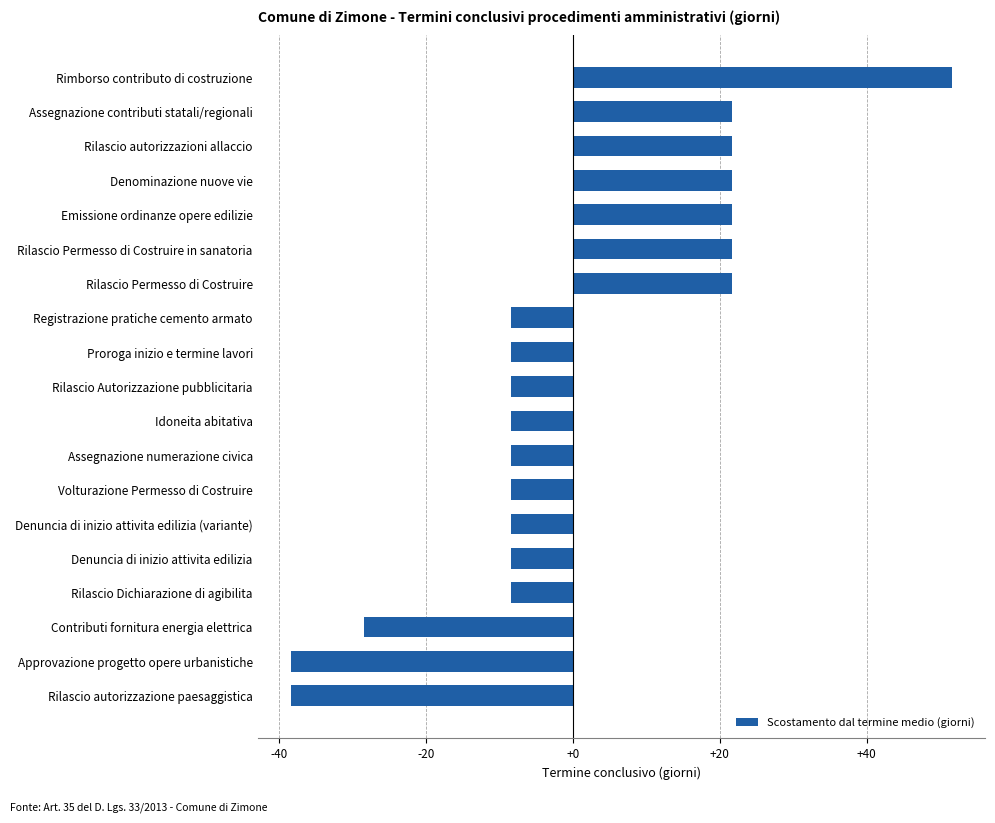

Reading bottom to top, list all the values displayed in this chart.

-38.4	-38.4	-28.4	-8.4	-8.4	-8.4	-8.4	-8.4	-8.4	-8.4	-8.4	-8.4	21.6	21.6	21.6	21.6	21.6	21.6	51.6